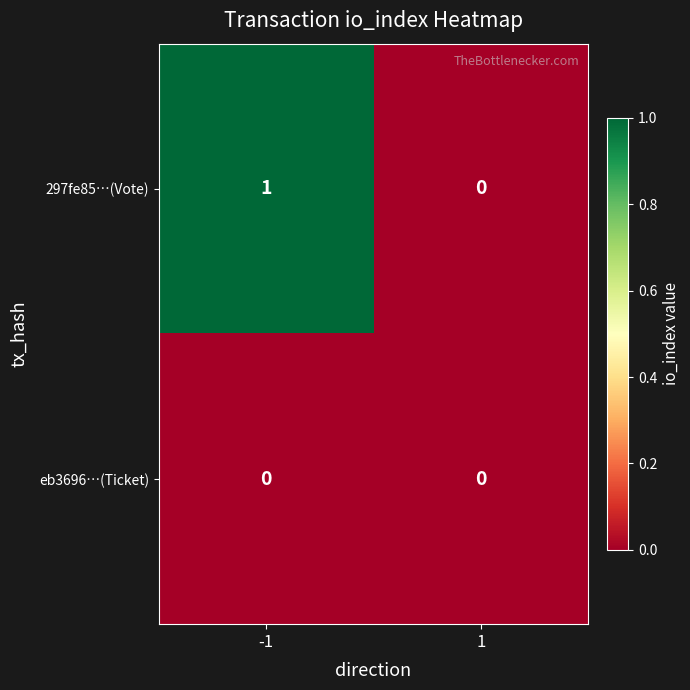

Reading right to left, extract all data points from this chart.

297fe85…(Vote): 0	1
eb3696…(Ticket): 0	0